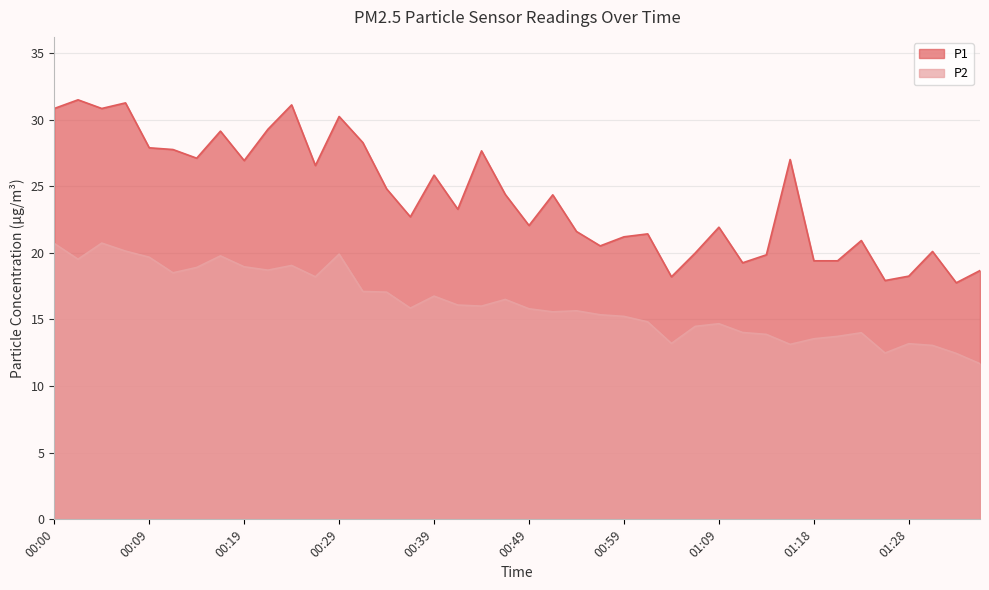

True or false: P2 and P1 intersect in this chart.

False